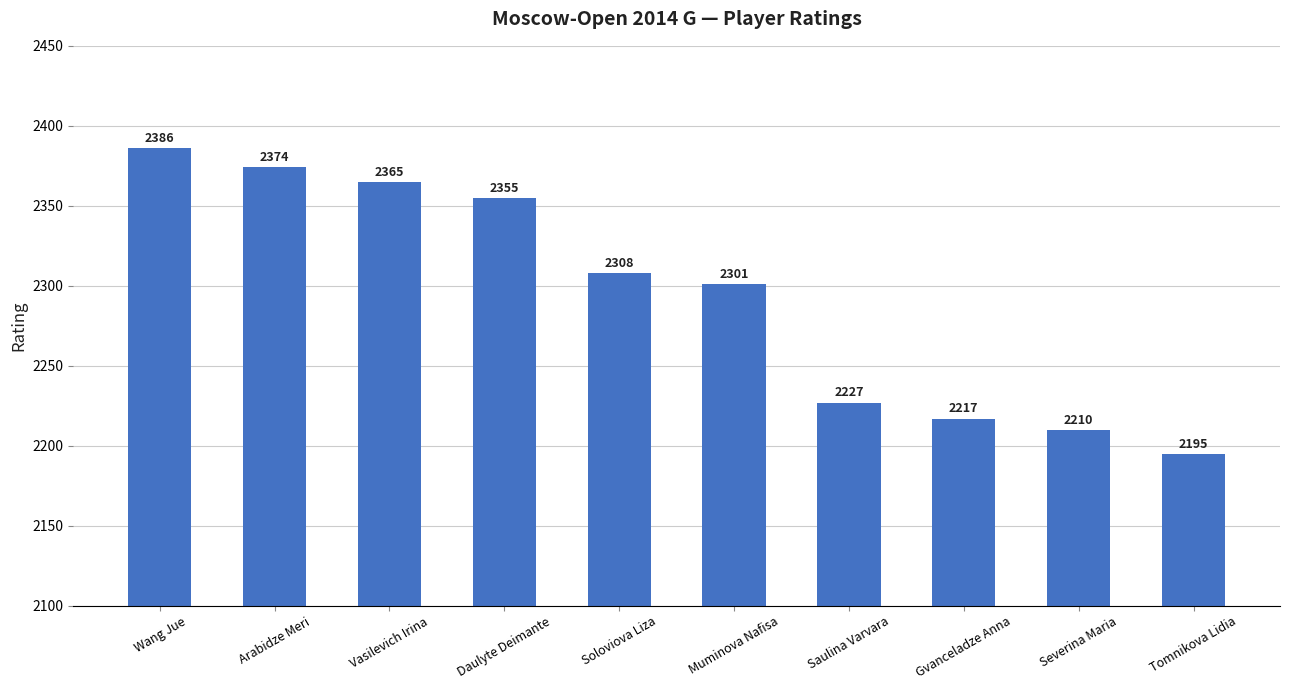

Which has a higher value, Muminova Nafisa or Saulina Varvara?

Muminova Nafisa